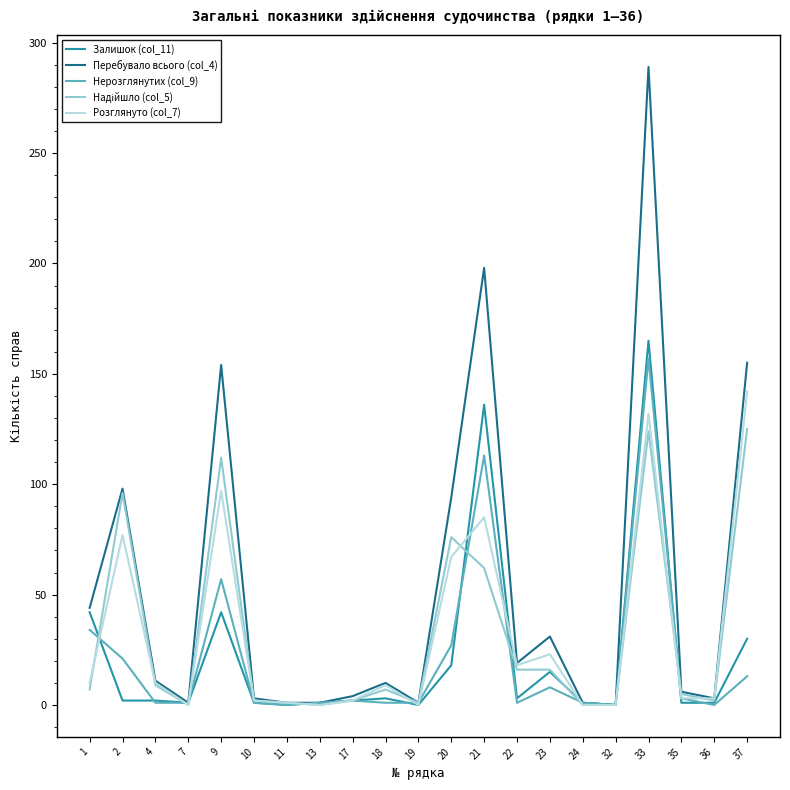

Which category has the highest value across all series?

33